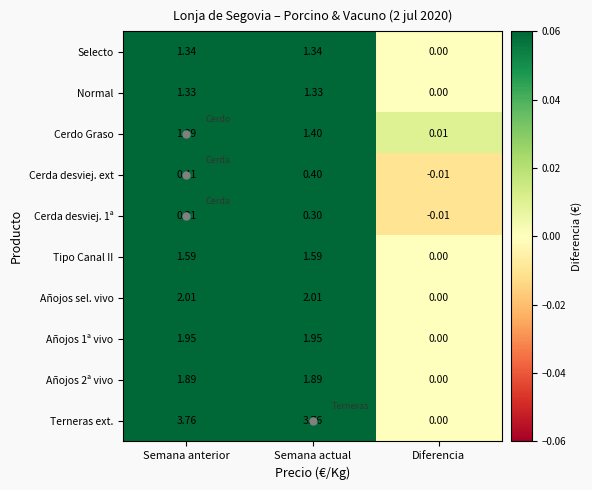

Where does the Añojos 2ª vivo series first go above 1?

Semana anterior